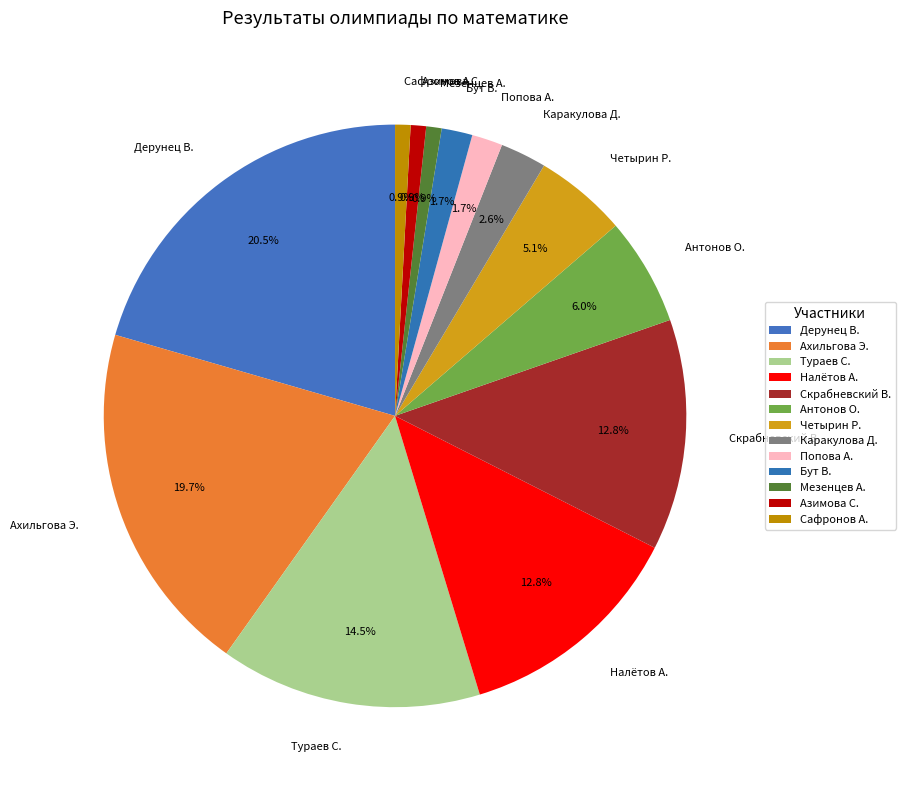

Is there any slice that represents more than half of the pie?

No